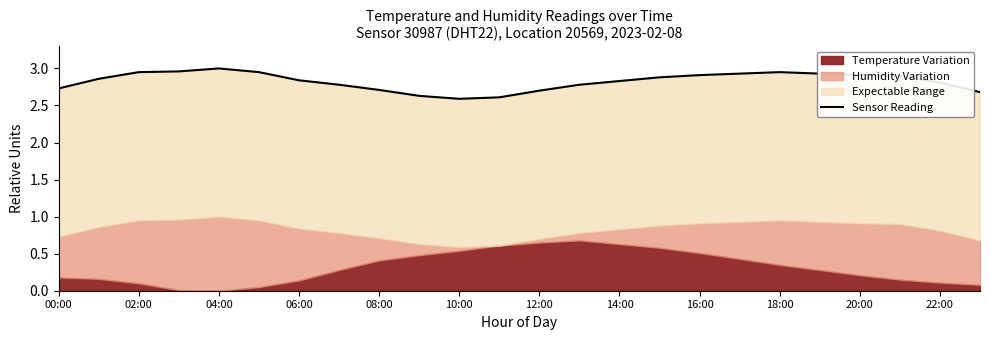

Which has a higher value, 19 or 00:00?

19